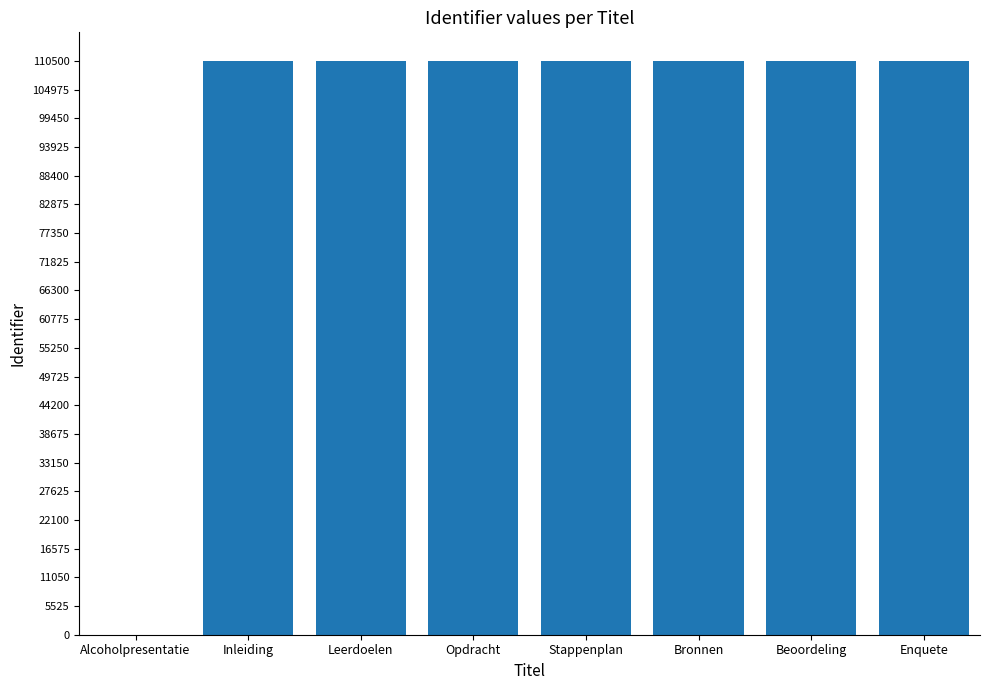

Count the number of data series in this chart.

1